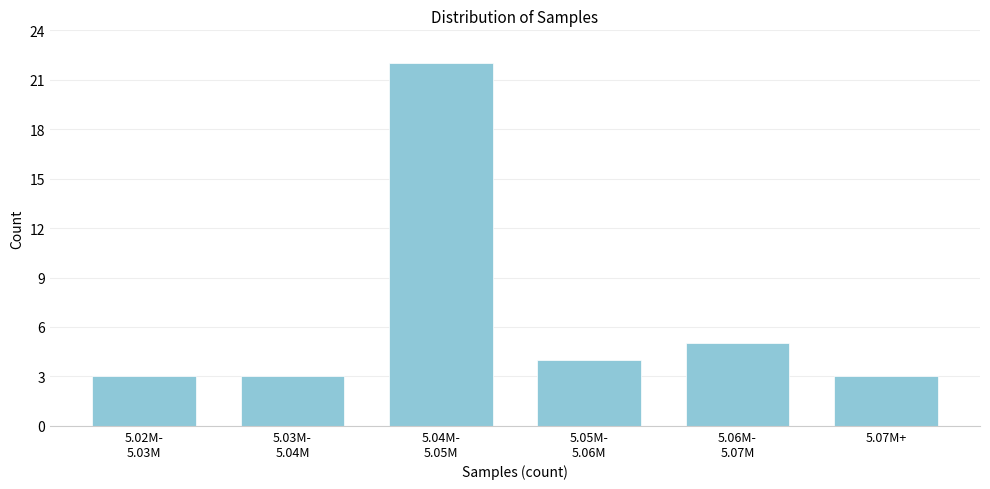

Reading left to right, extract all data points from this chart.

3	3	22	4	5	3